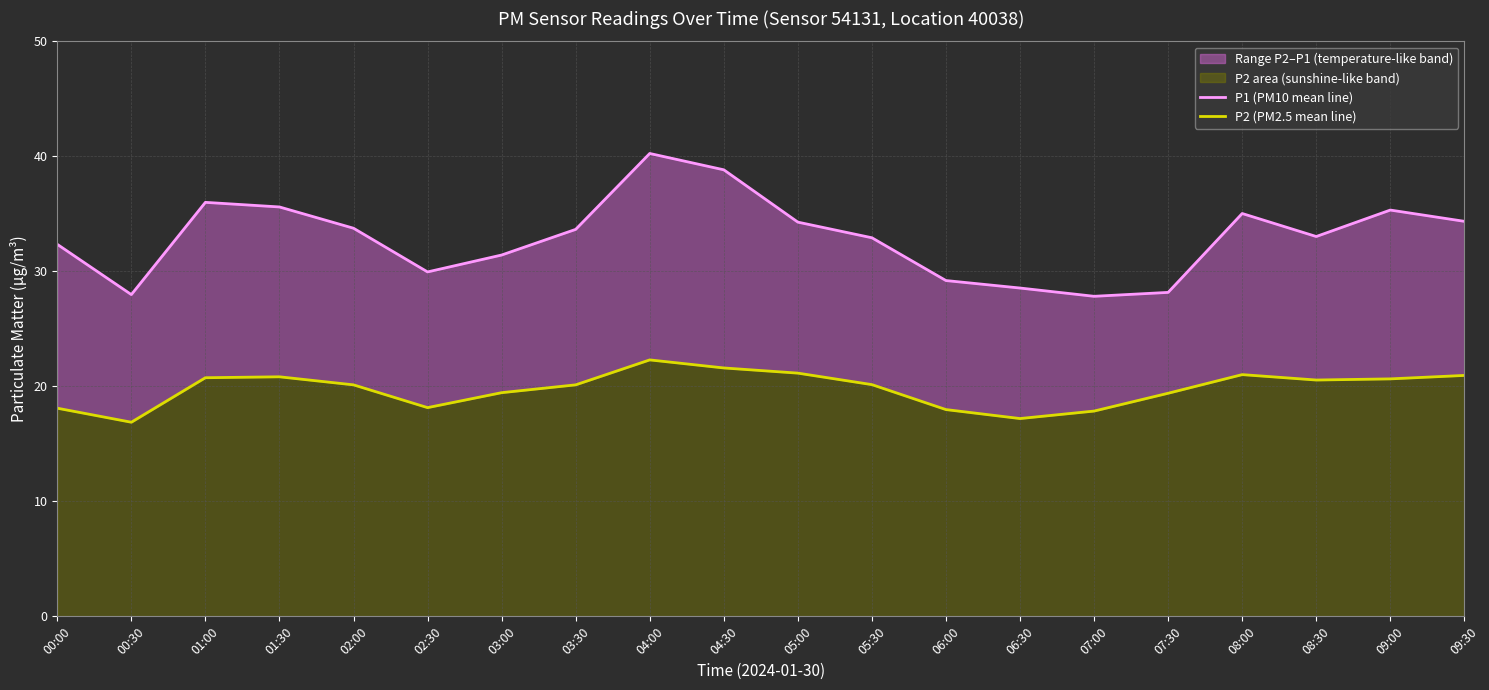

Is the value of P2 (PM2.5 mean line) at 00:00 greater than the value of P1 (PM10 mean line) at 03:30?

No